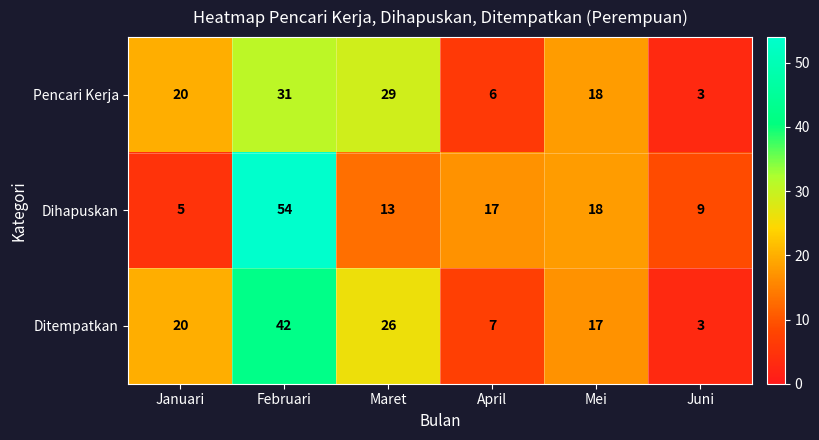

What is the minimum value shown in the chart?

3